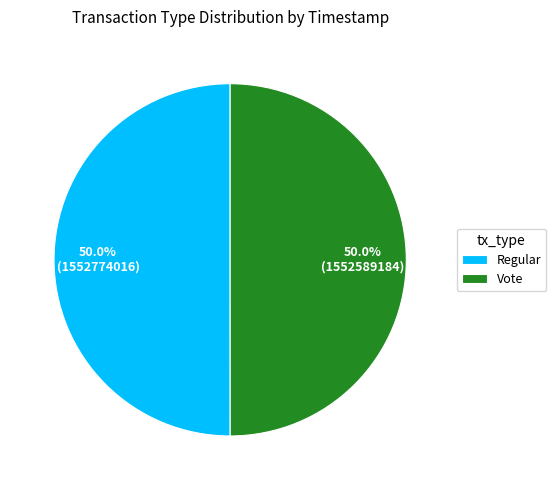

What is the total percentage of Regular and Vote?

100.0%